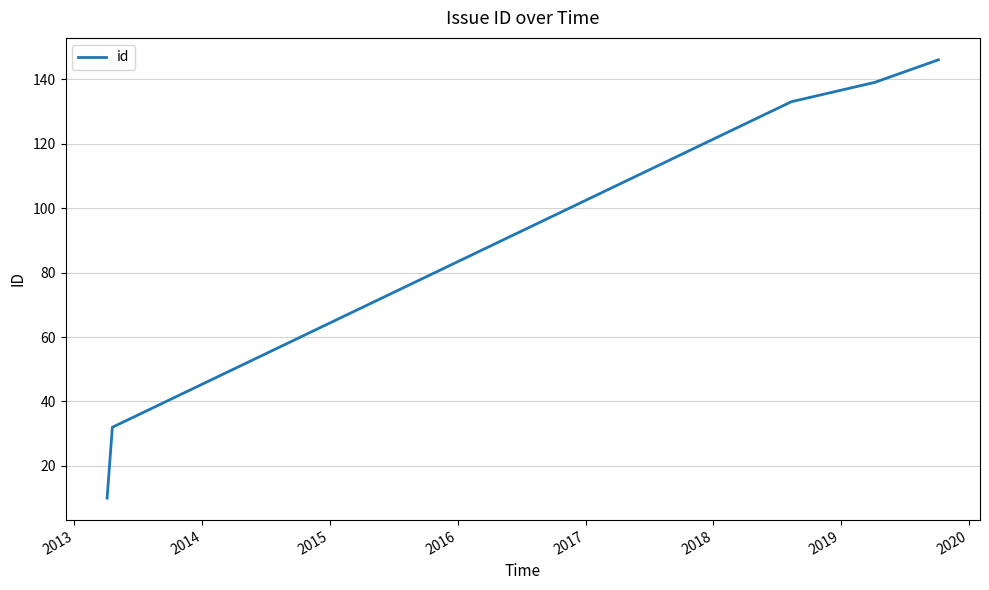

Reading left to right, list all the values displayed in this chart.

10	32	133	139	146